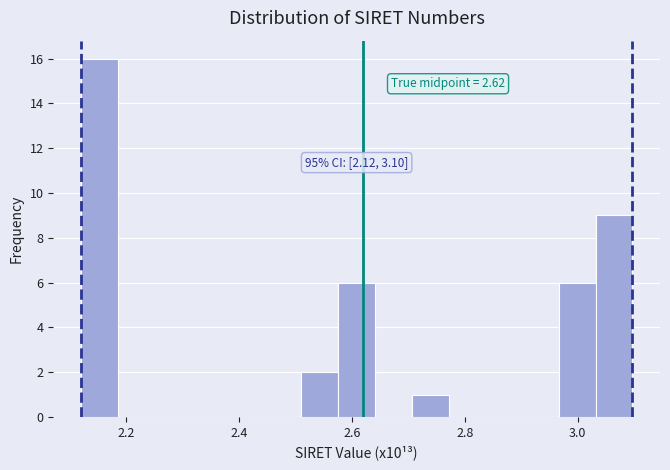

Read against the x-axis, roughly where is the centre of the tallest bar?

2.16